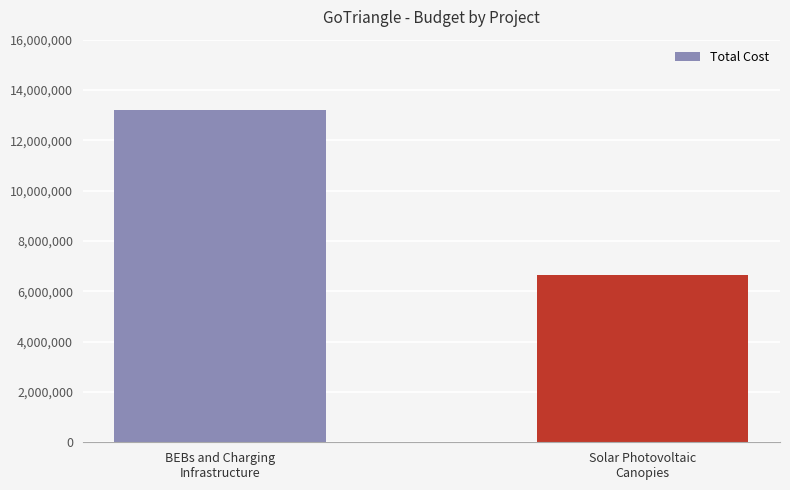

Rank the categories by value from lowest to highest.

Solar Photovoltaic
Canopies, BEBs and Charging
Infrastructure